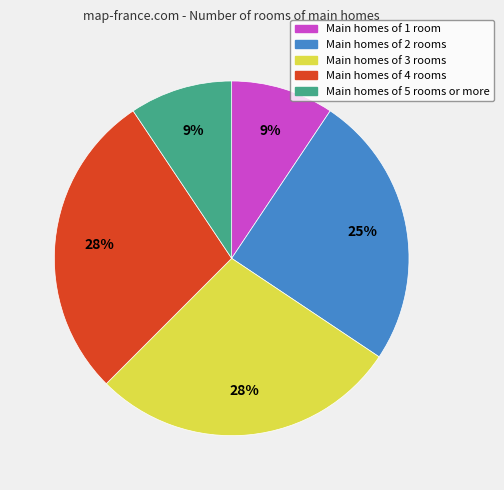

What percentage is the Main homes of 4 rooms slice, to the nearest percent?

28%